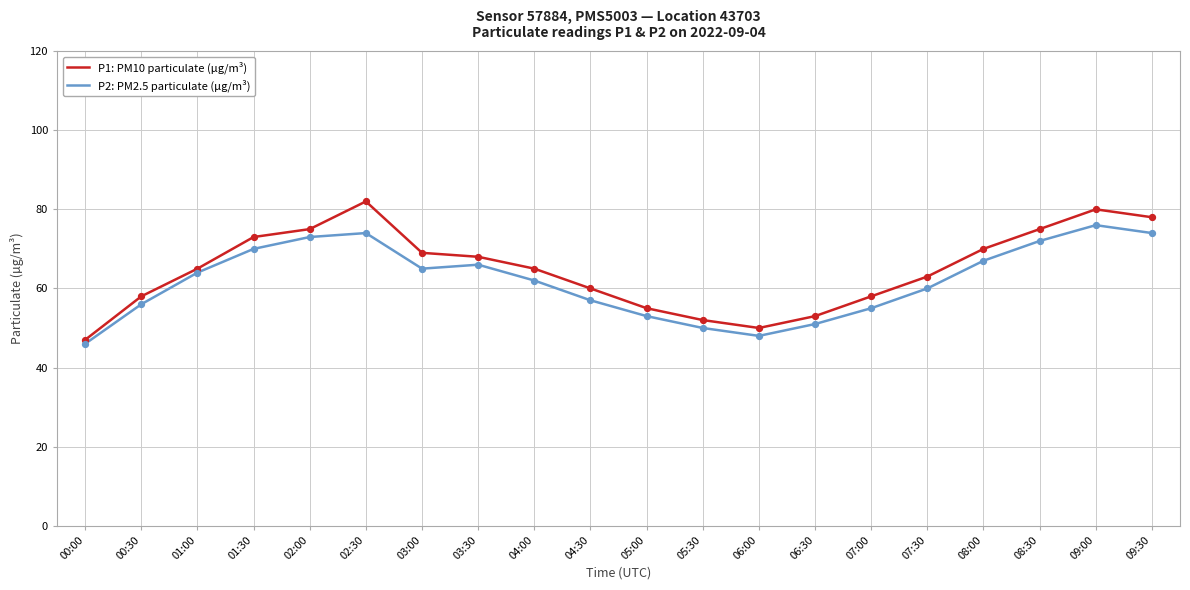

Which series has the widest spread of values?

P1: PM10 particulate (µg/m³)